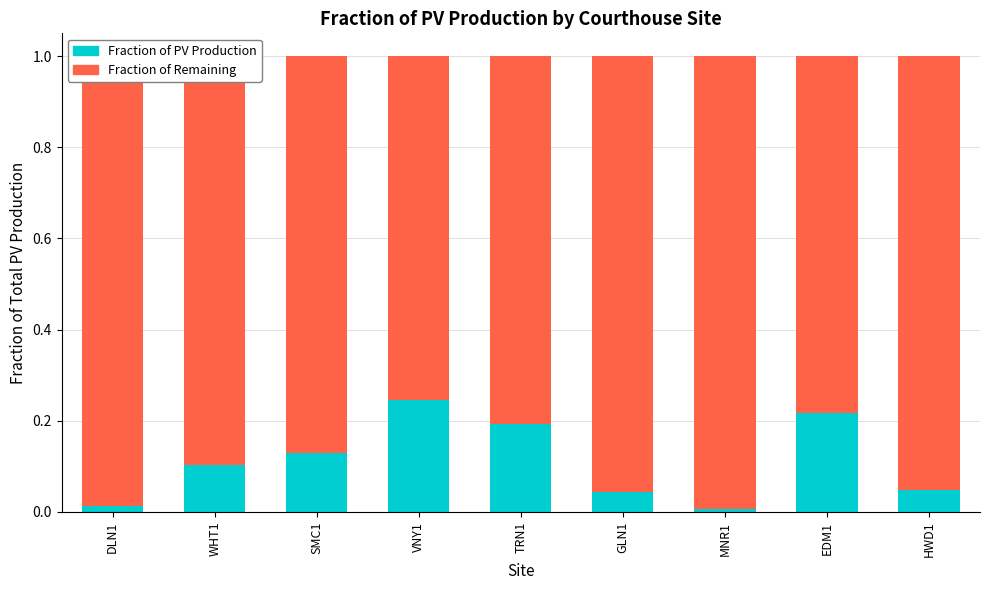

The Fraction of PV Production series shows 0.2 at EDM1. True or false?

True